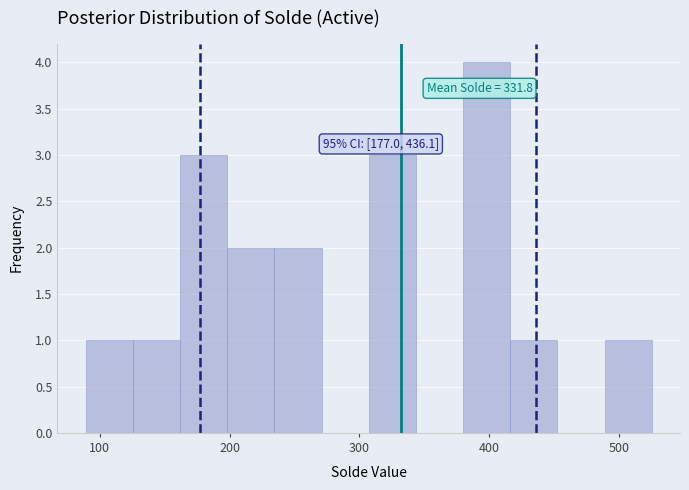

Around what value on the x-axis is the tallest bar? Give the approximate position of its centre, as read against the axis.

400